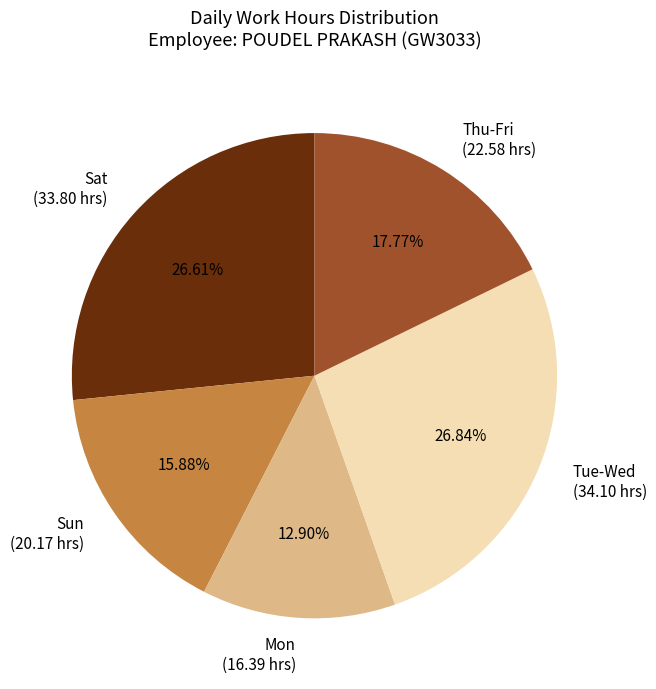

How many slices are in this pie chart?

5